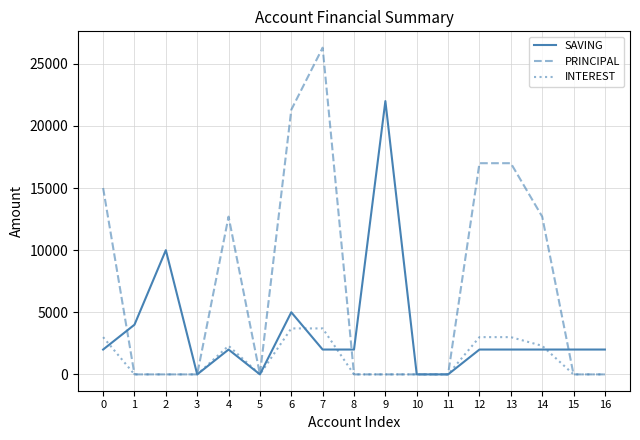

List the series in order of their peak value, highest first.

PRINCIPAL, SAVING, INTEREST